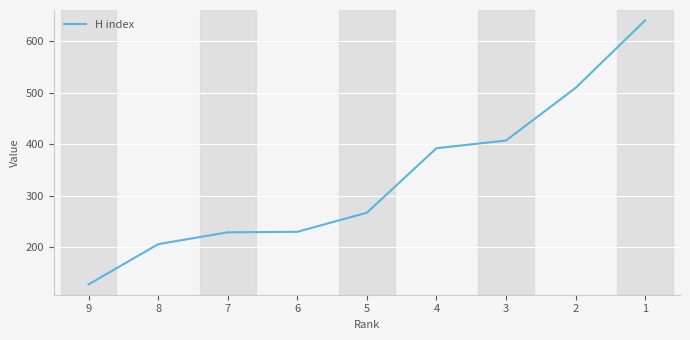

Reading right to left, list all the values displayed in this chart.

640	509	407	392	267	230	229	206	128